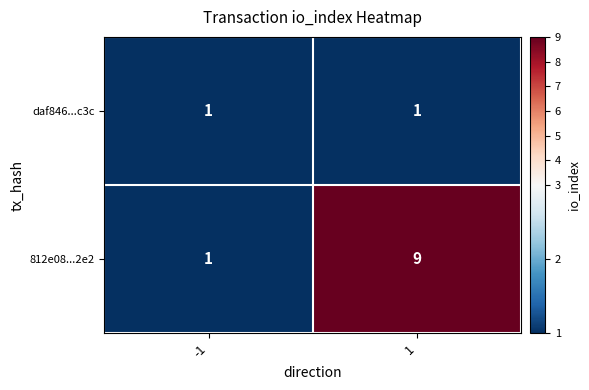

What is the difference between the maximum and minimum values in the 812e08...2e2 series?

8